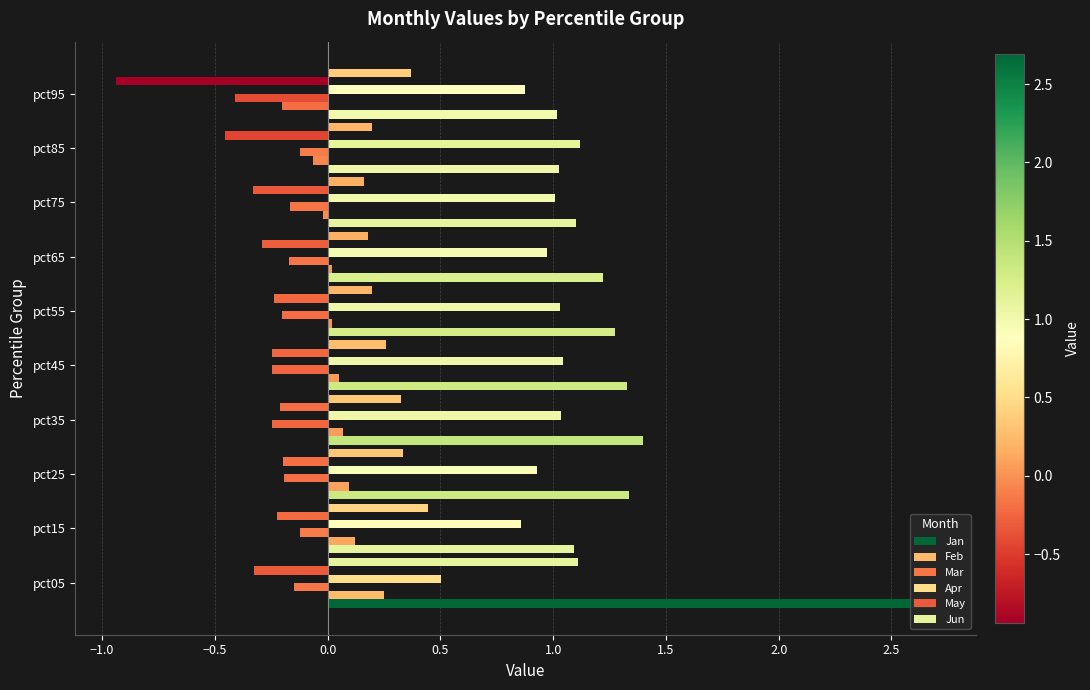

Count the number of data series in this chart.

6